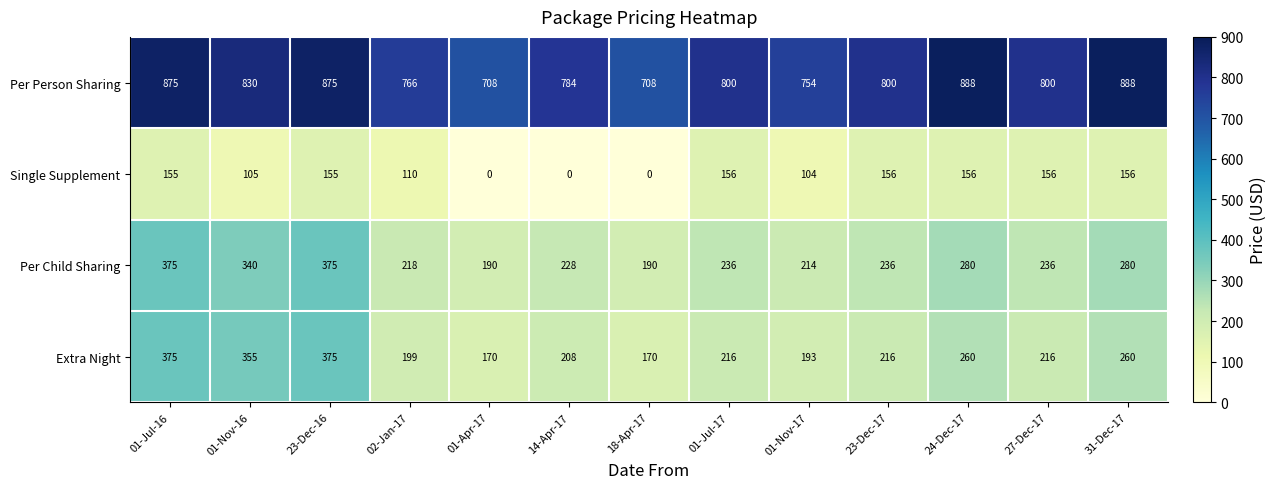

How many series are shown in this chart?

4